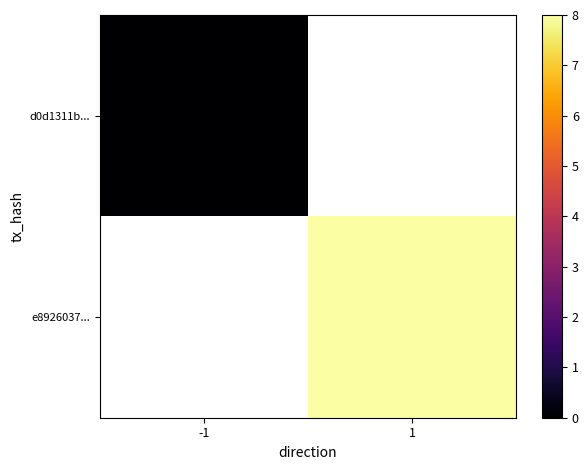

Which label corresponds to the largest value in the chart?

1